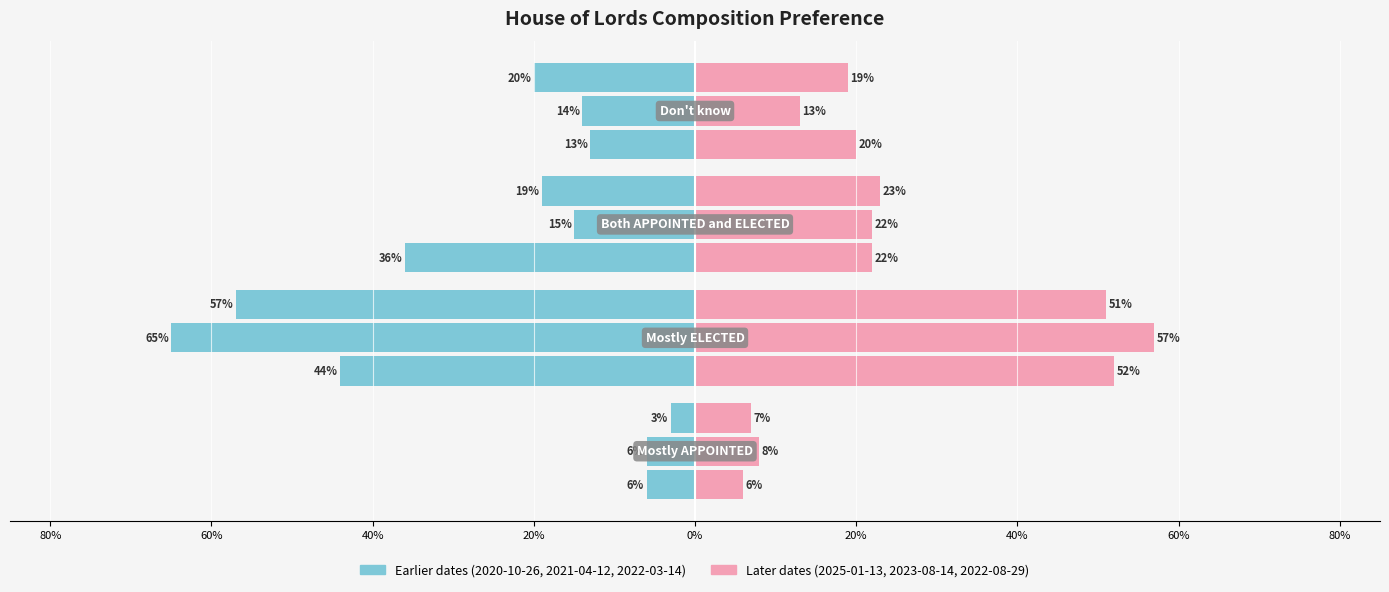

Are the bars horizontal?

Yes